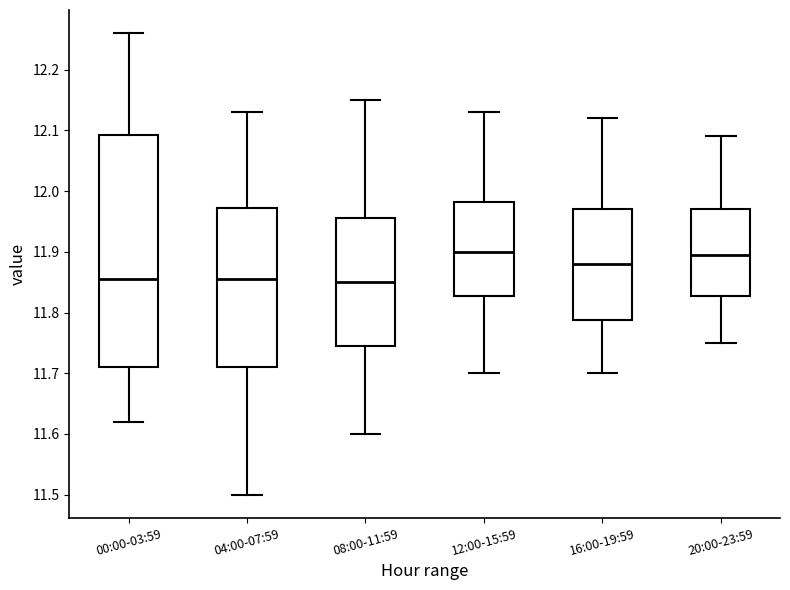

Reading left to right, transcribe this box plot: for each box, give where its median line is, the range the box spans, and where its two whiskers end, as read against the y-axis. The values are not printed on the chart, so give them approximately, as read against the axis.

00:00-03:59: median 11.86, box 11.71 to 12.09, whiskers 11.62 to 12.26
04:00-07:59: median 11.86, box 11.71 to 11.97, whiskers 11.50 to 12.13
08:00-11:59: median 11.85, box 11.75 to 11.96, whiskers 11.60 to 12.15
12:00-15:59: median 11.90, box 11.83 to 11.98, whiskers 11.70 to 12.13
16:00-19:59: median 11.88, box 11.79 to 11.97, whiskers 11.70 to 12.12
20:00-23:59: median 11.90, box 11.83 to 11.97, whiskers 11.75 to 12.09